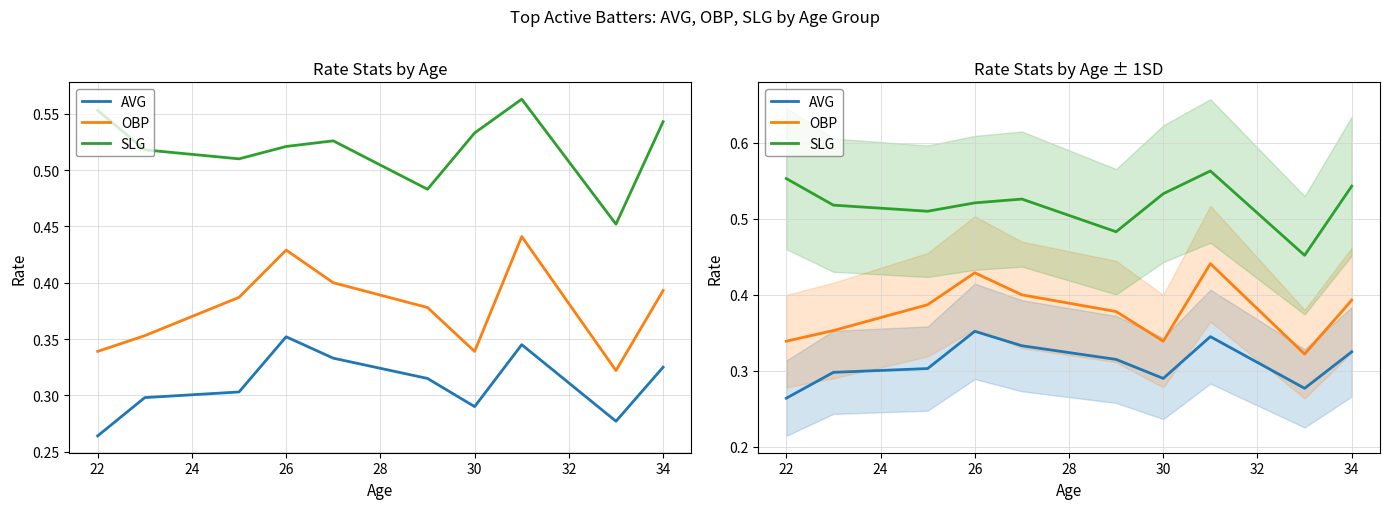

True or false: SLG and OBP intersect in this chart.

False